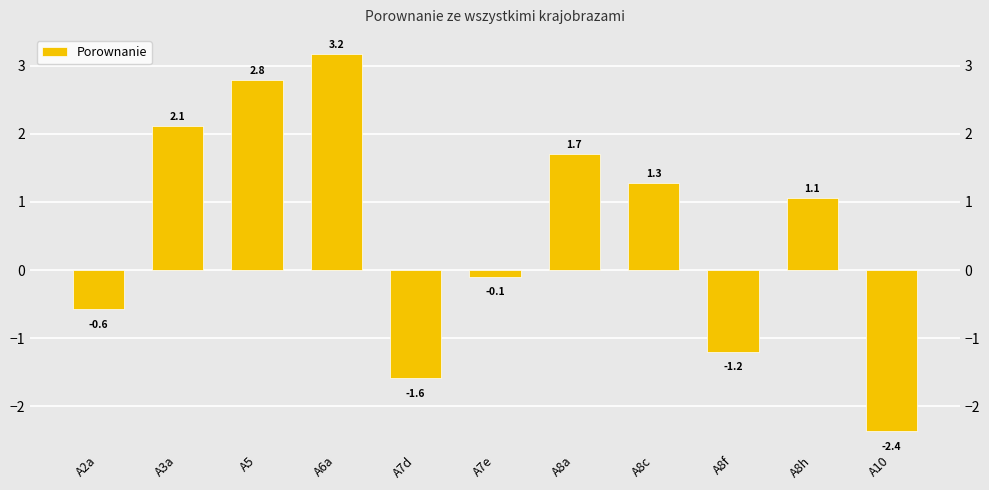

Is it true that the value at A8a is 1.7?

True